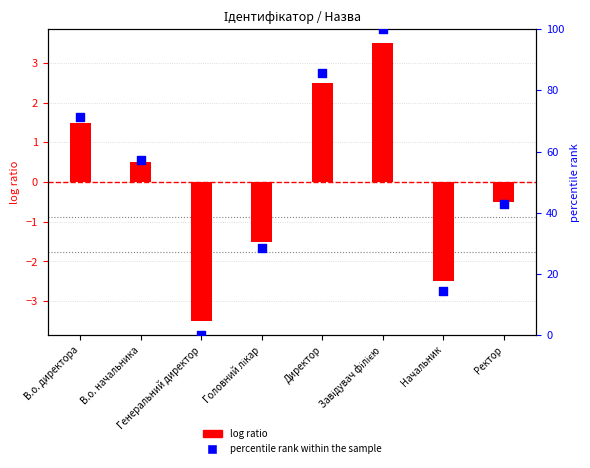

Which series has the largest total across all categories?

percentile rank within the sample